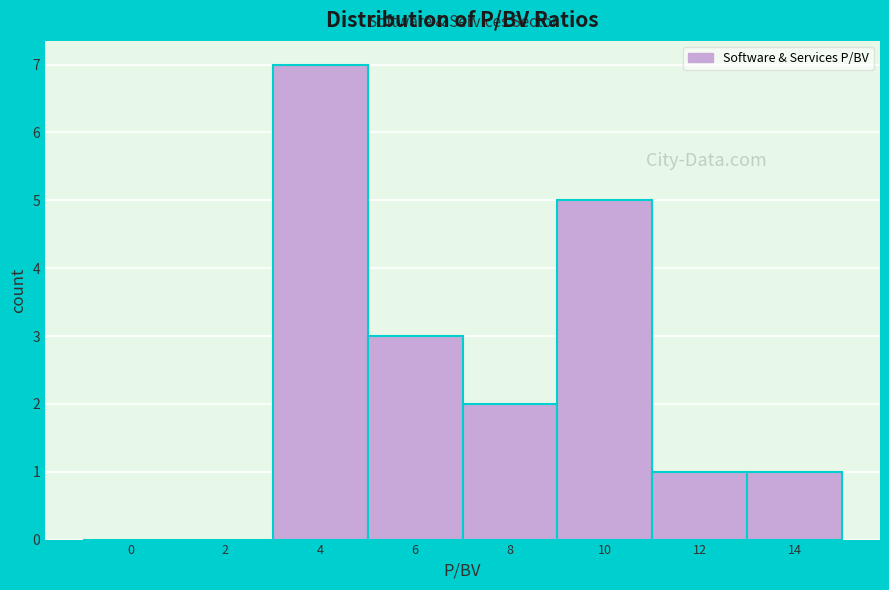

Reading left to right, extract all data points from this chart.

0=0	2=0	4=7	6=3	8=2	10=5	12=1	14=1